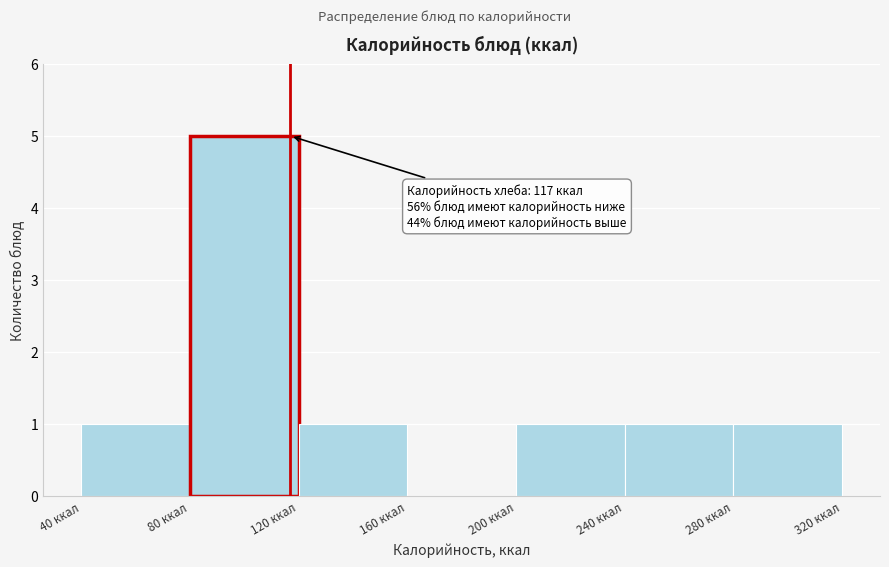

Over which range of the x-axis is the bar tallest?

80 to 120